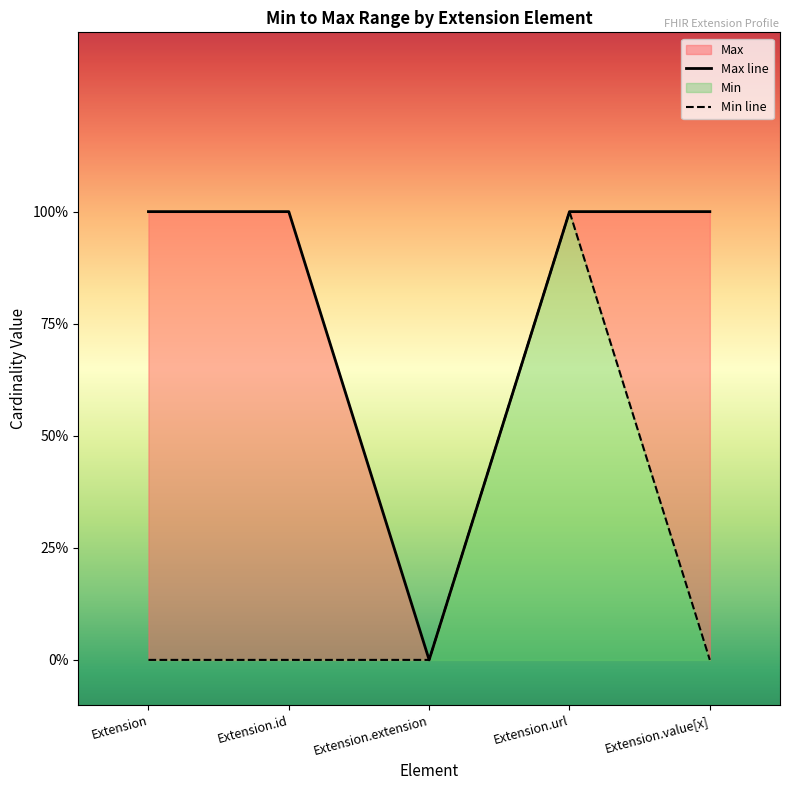

What value does the data have at Extension.url?

1